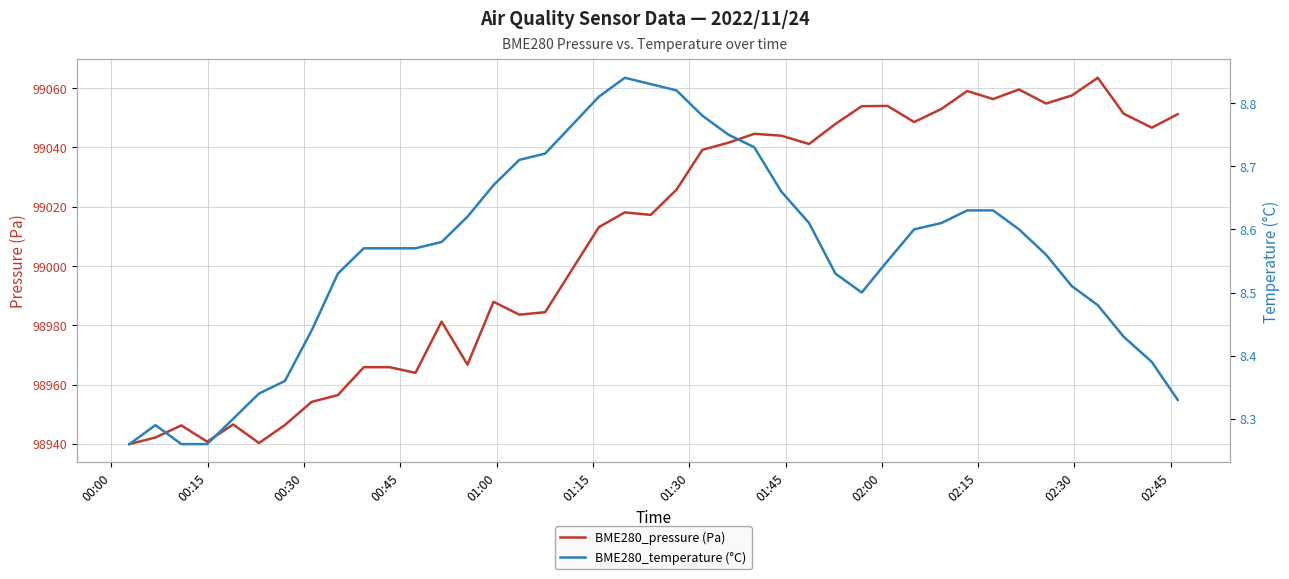

What is the difference between the maximum and minimum values in the BME280_pressure (Pa) series?

123.6